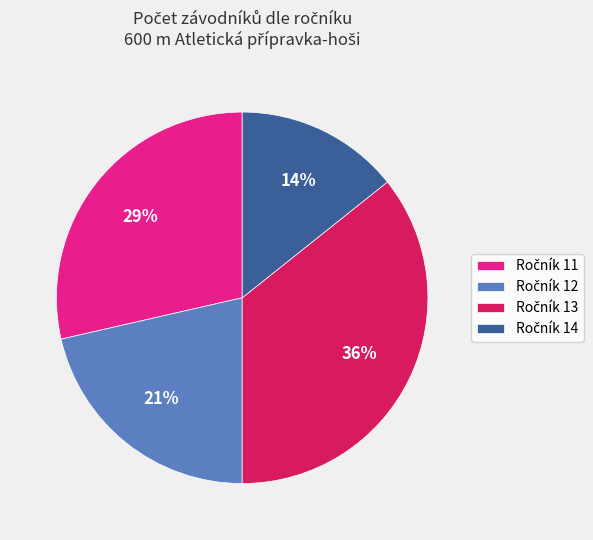

Is there any slice that represents more than half of the pie?

No